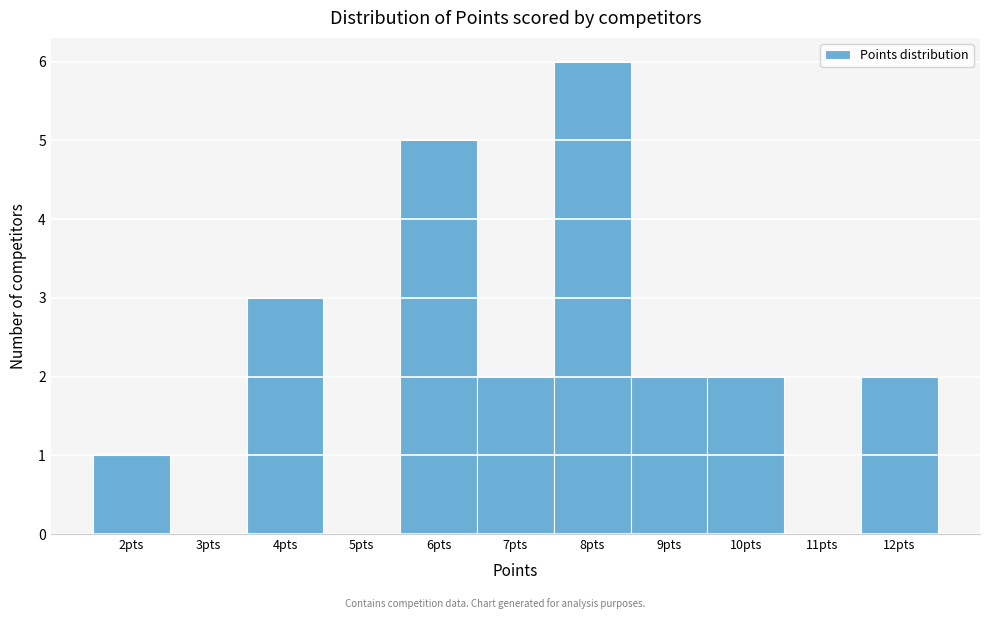

Reading left to right, transcribe this chart: for each bar, give the range it covers on the x-axis and its height. The values are not printed on the chart, so give them approximately, as read against the axis.

1.5 to 2.5: 1
2.5 to 3.5: 0
3.5 to 4.5: 3
4.5 to 5.5: 0
5.5 to 6.5: 5
6.5 to 7.5: 2
7.5 to 8.5: 6
8.5 to 9.5: 2
9.5 to 10.5: 2
10.5 to 11.5: 0
11.5 to 12.5: 2